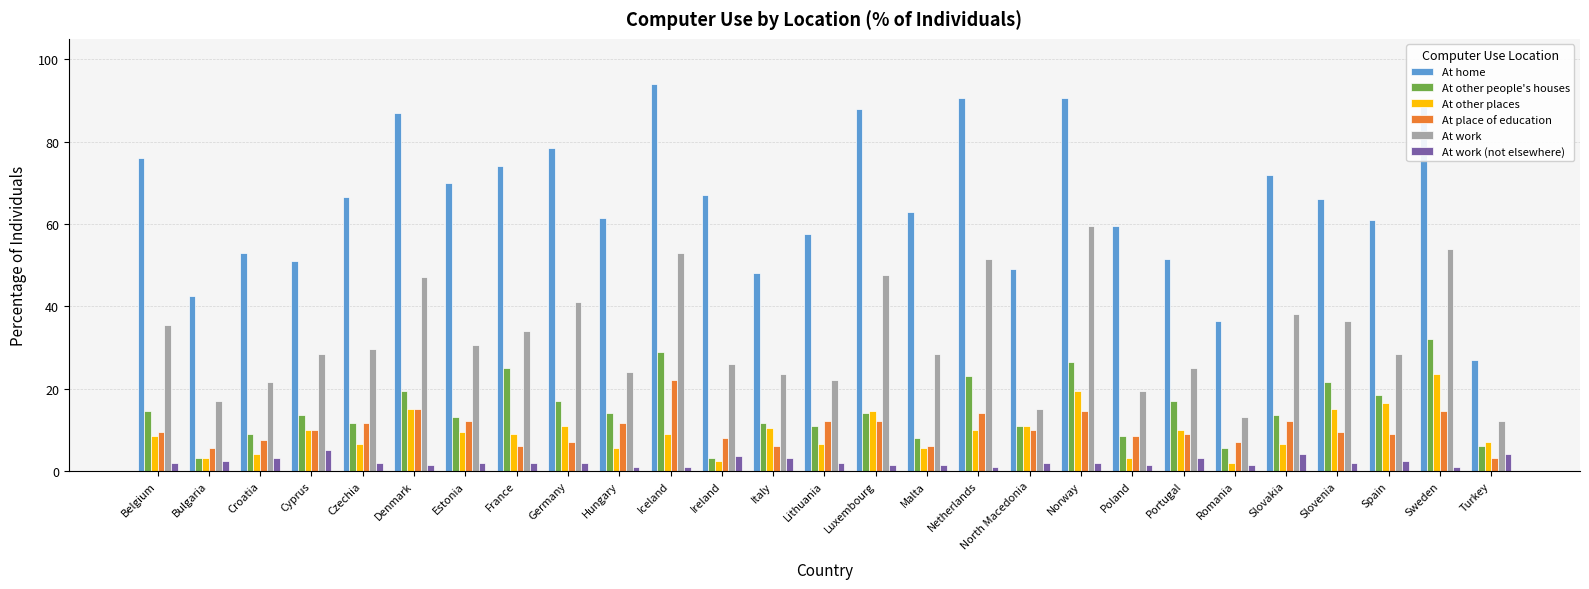

Is it true that At other places equals 3.0 at Bulgaria?

True